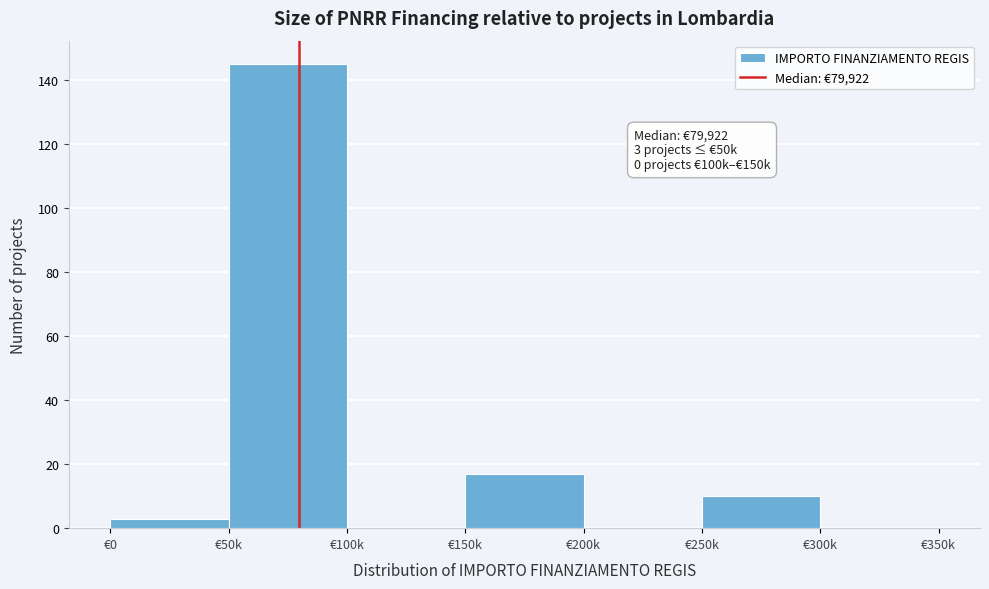

Reading left to right, transcribe all the data shown in this chart.

€0=3	€50k=145	€100k=0	€150k=17	€200k=0	€250k=10	€300k=0